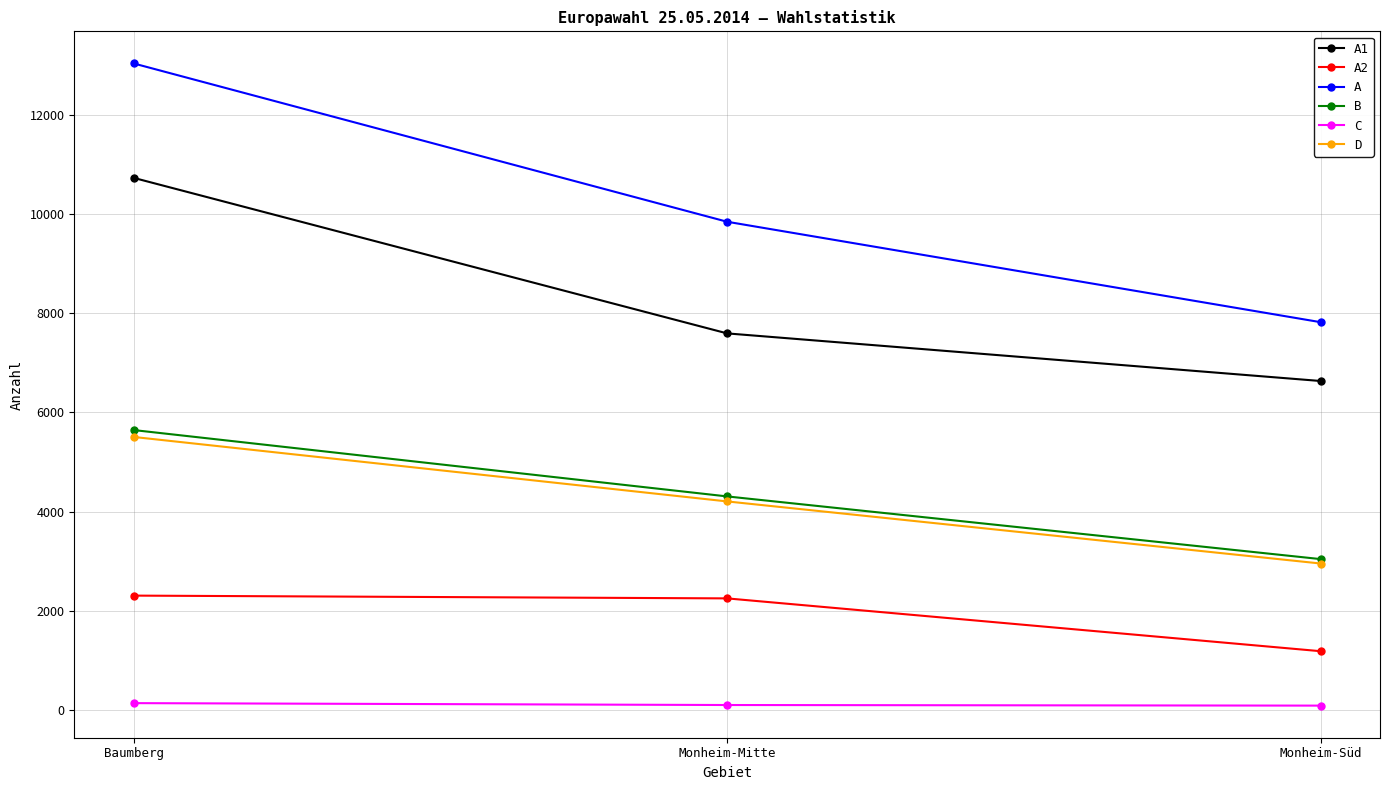

List the labels in order of B value, largest first.

Baumberg, Monheim-Mitte, Monheim-Süd